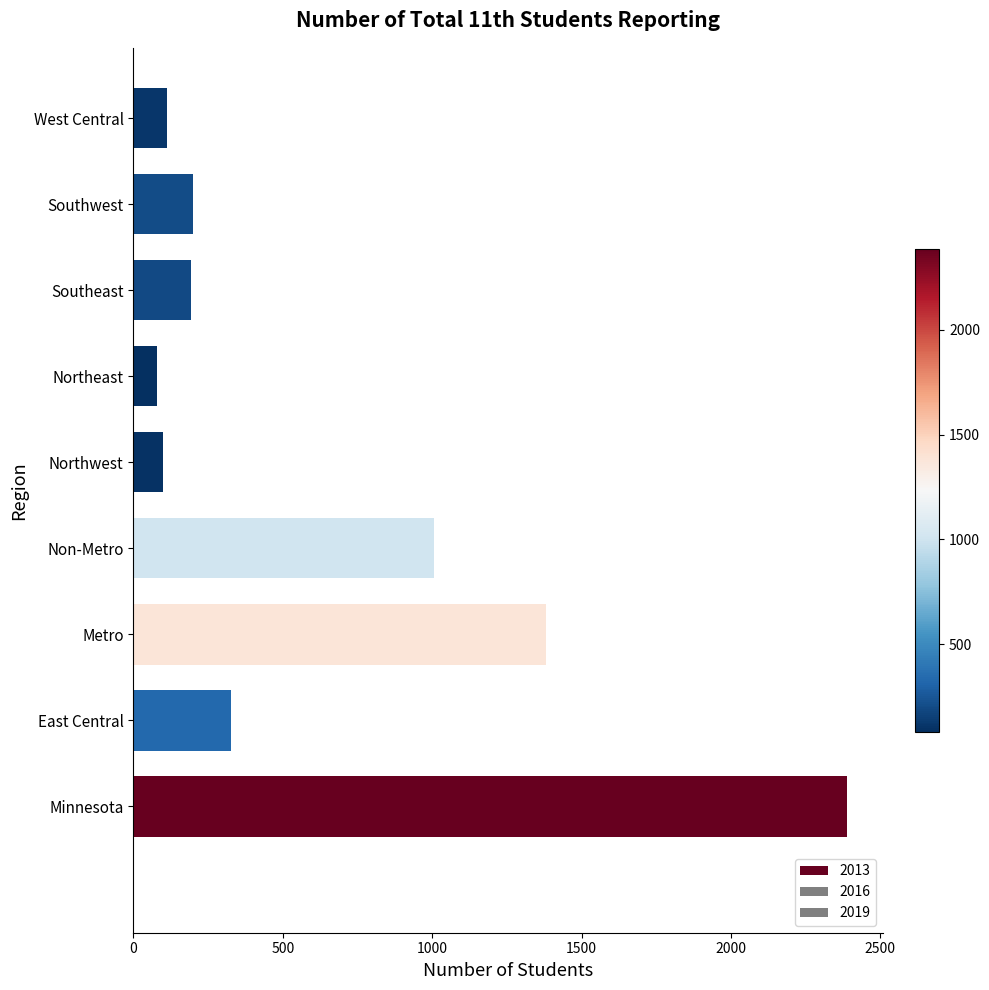

Which has a higher value, Non-Metro or Southeast?

Non-Metro